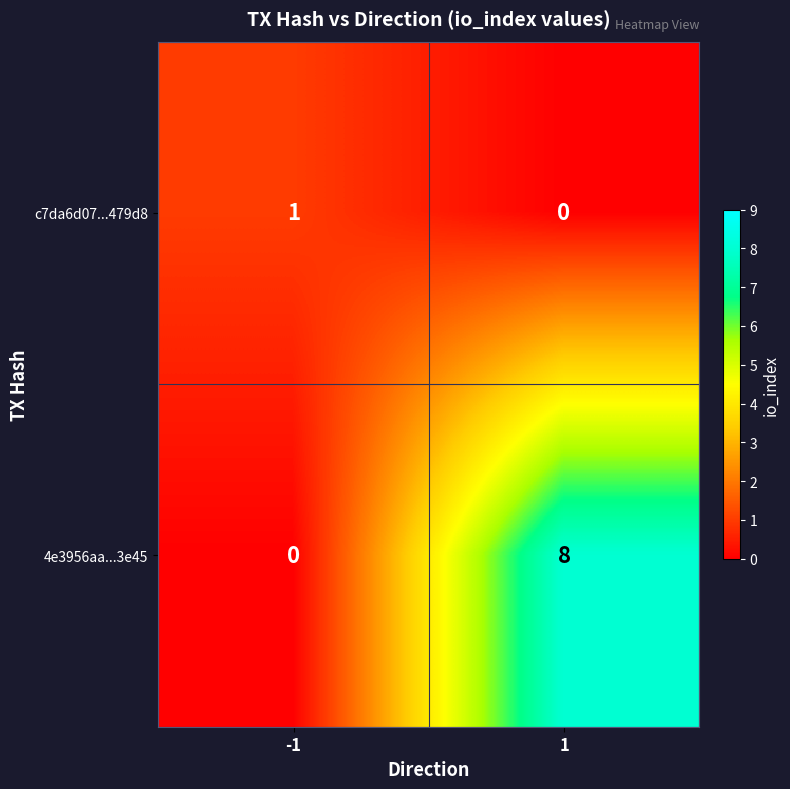

Reading left to right, list all the values displayed in this chart.

c7da6d07...479d8: -1=1	1=0
4e3956aa...3e45: -1=0	1=8